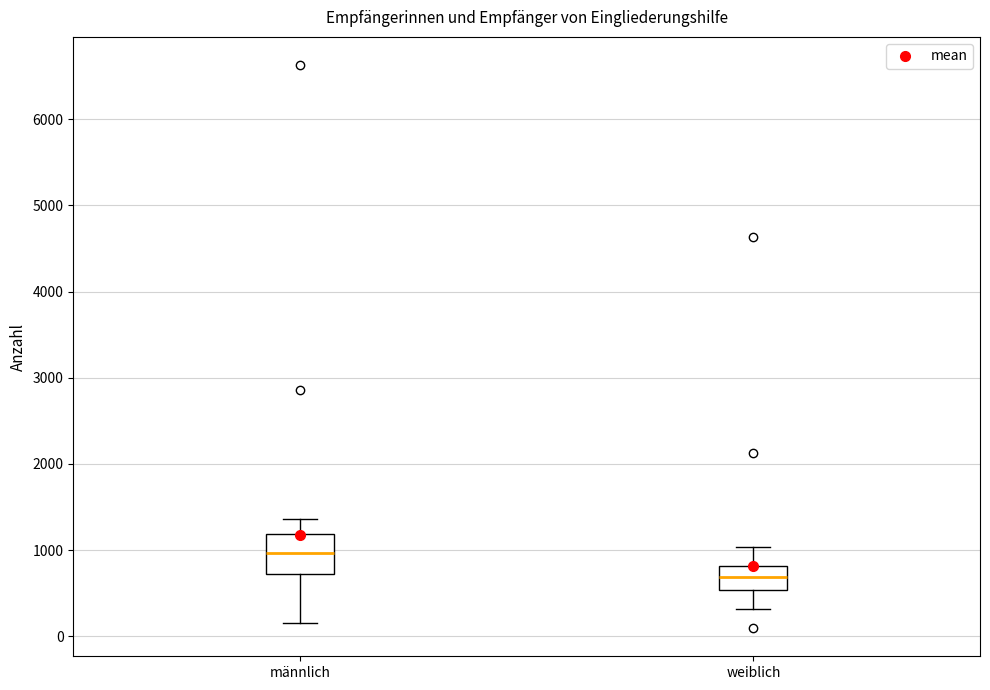

Reading left to right, transcribe this box plot: for each box, give where its median line is, the range the box spans, and where its two whiskers end, as read against the y-axis. The values are not printed on the chart, so give them approximately, as read against the axis.

männlich: median 1000, box 700 to 1200, whiskers 200 to 1400
weiblich: median 700, box 500 to 800, whiskers 300 to 1000